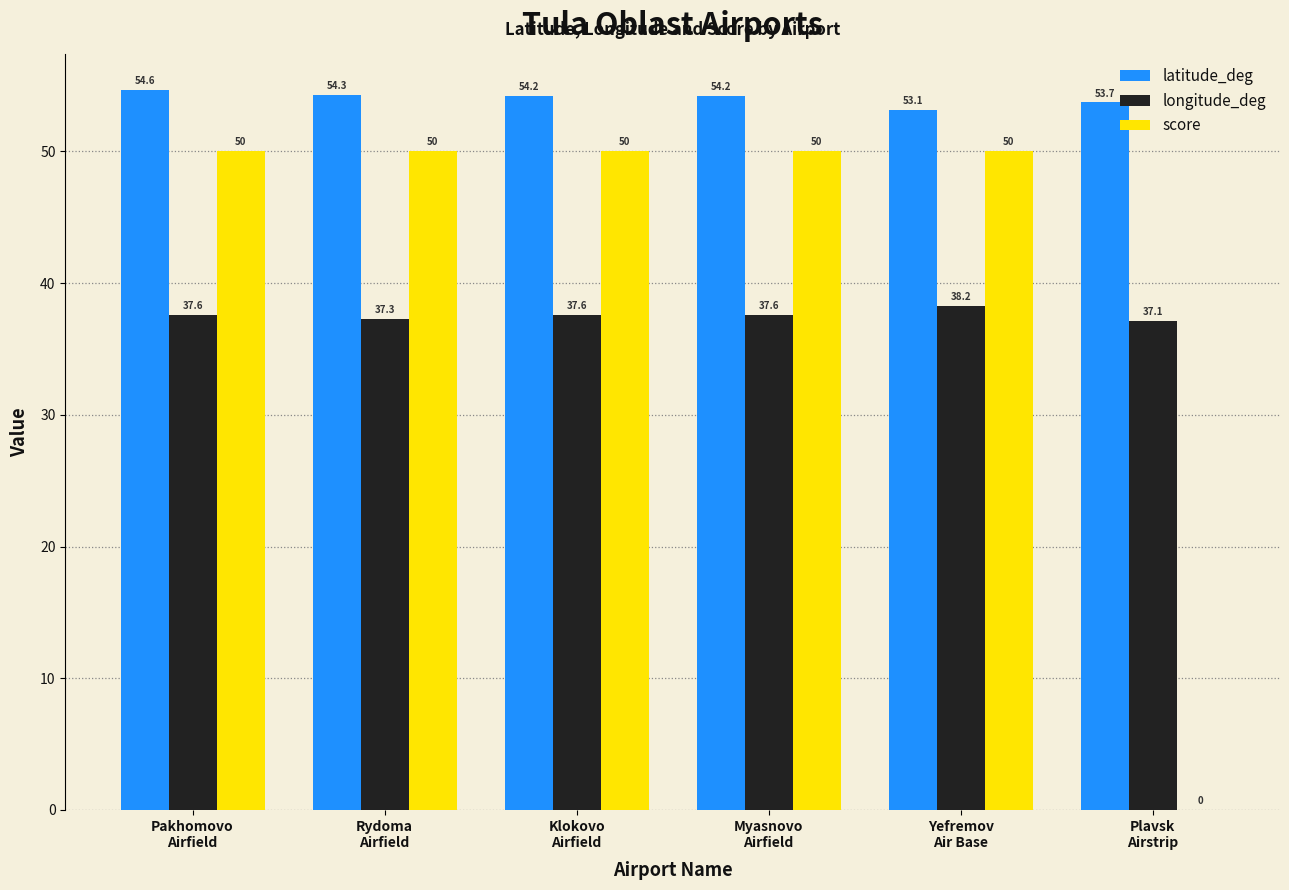

What is the maximum value for score?

50.0